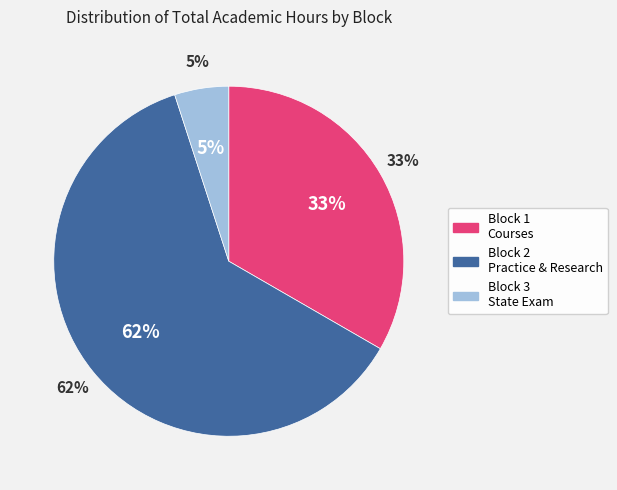

Count the number of slices in the pie.

3